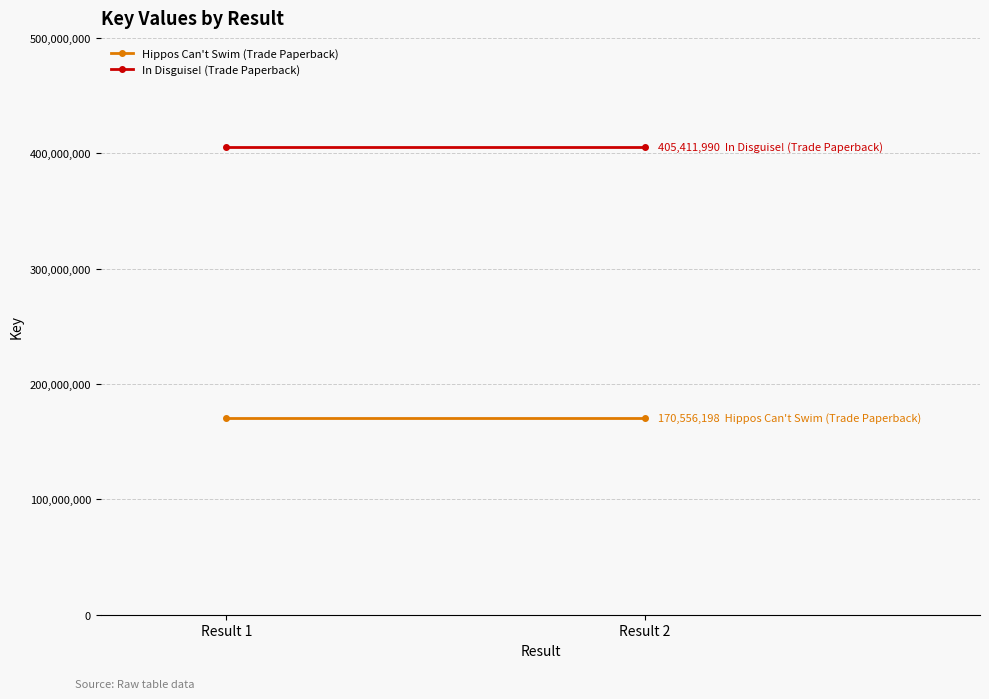

The In Disguise! (Trade Paperback) series shows 273172299 at Result 2. True or false?

False